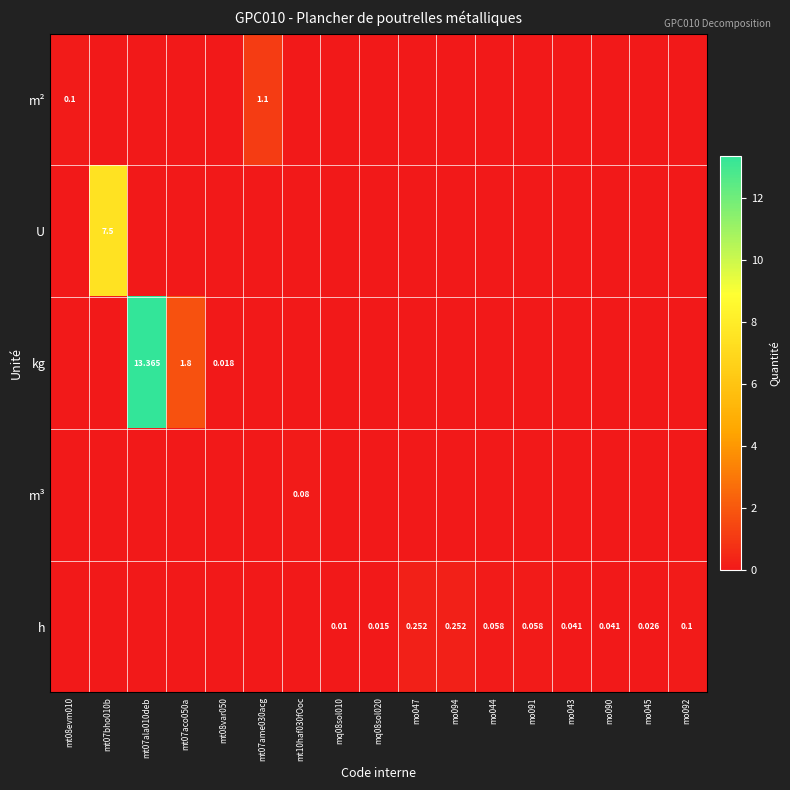

Which series has the largest range (max minus min)?

row_2